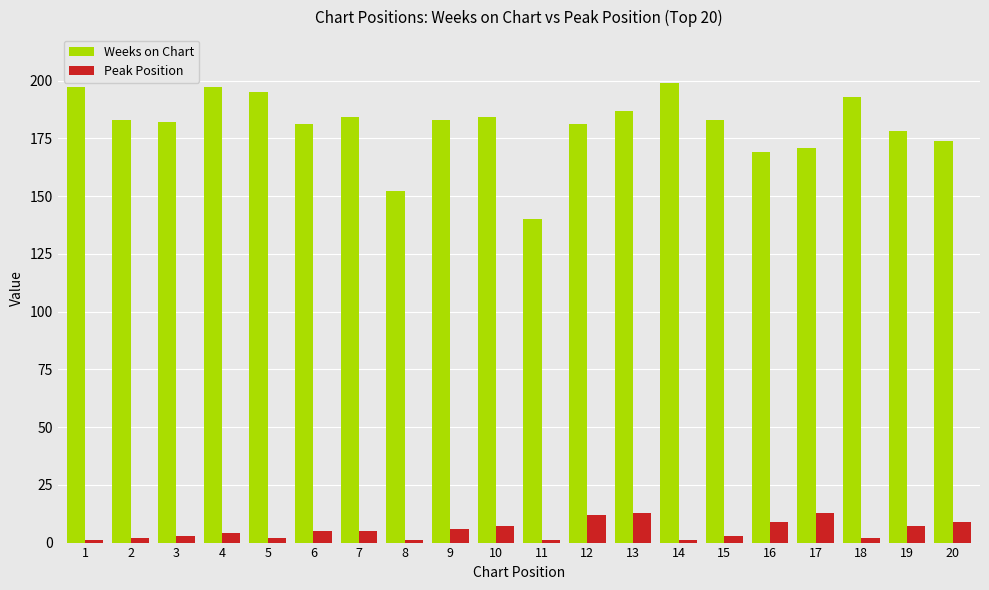

Which series has the largest total across all categories?

Weeks on Chart